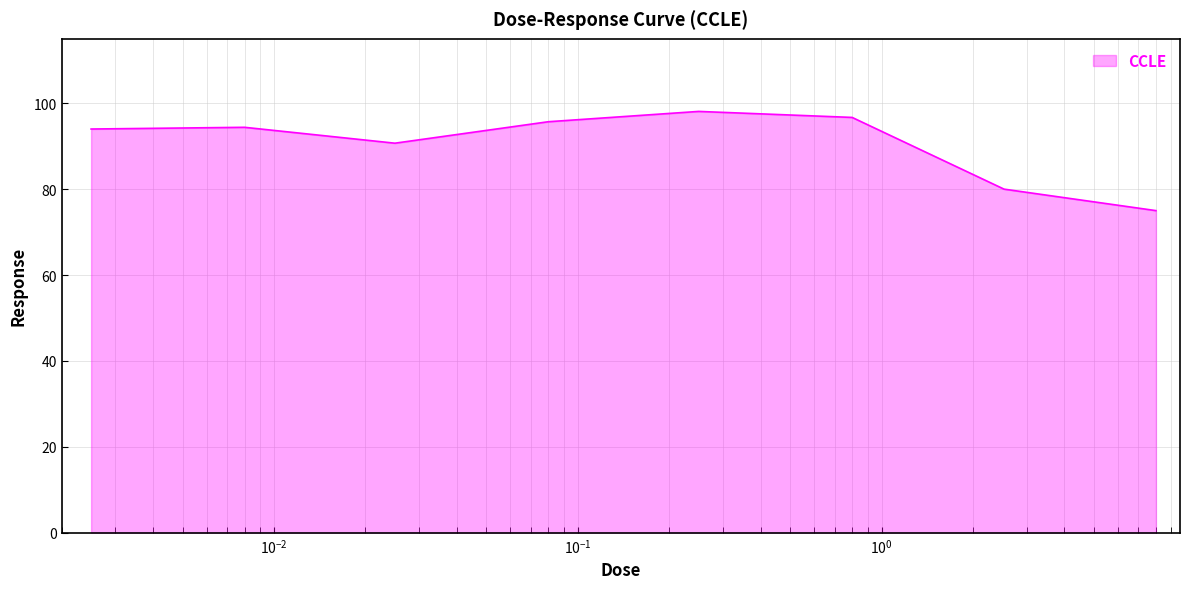

What is the smallest value displayed?

75.0